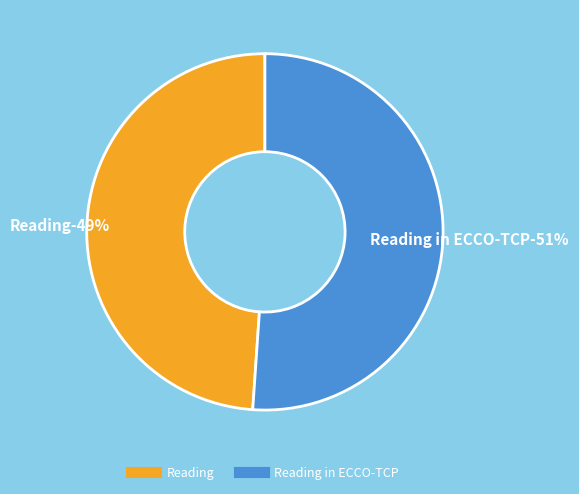

The Reading in ECCO-TCP slice represents 51% of the pie. True or false?

True